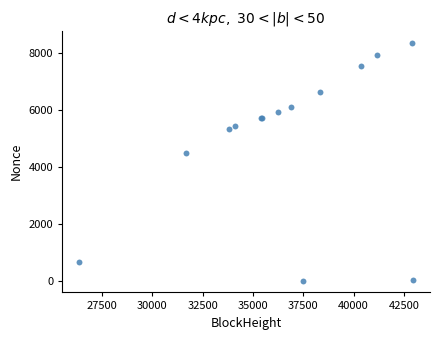

What Y value in the scatter plot is closest to 4174?

4490